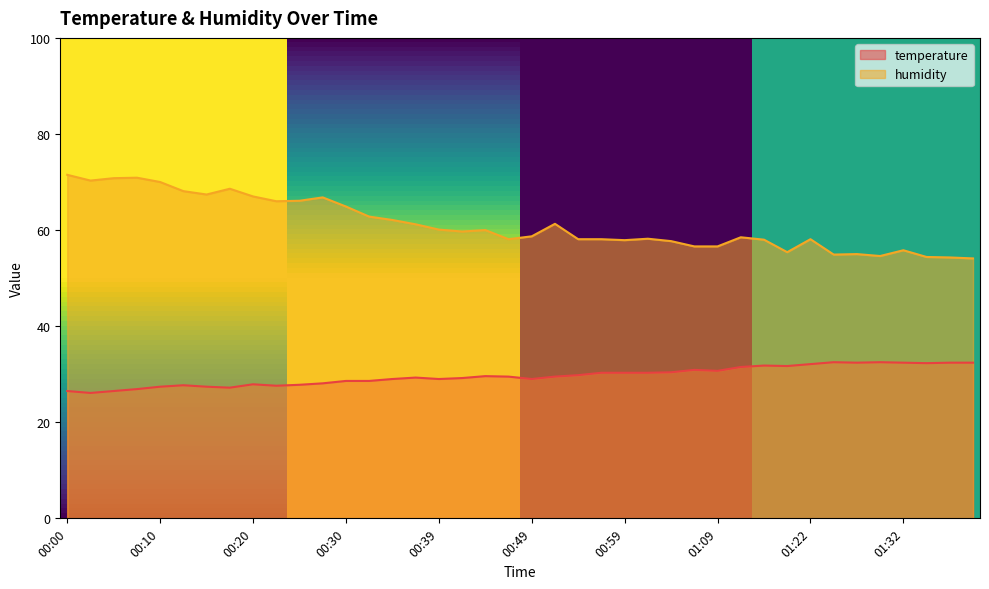

Reading right to left, list all the values displayed in this chart.

temperature: 01:40=32.4	01:37=32.4	01:35=32.3	01:32=32.4	01:30=32.5	01:27=32.4	01:25=32.5	01:22=32.1	01:20=31.7	01:17=31.8	01:12=31.5	01:09=30.7	01:07=30.9	01:04=30.4	01:02=30.3	00:59=30.3	00:57=30.3	00:54=29.8	00:52=29.5	00:49=29.0	00:47=29.5	00:44=29.6	00:42=29.2	00:39=29.0	00:37=29.3	00:35=29.0	00:32=28.6	00:30=28.6	00:27=28.1	00:25=27.8	00:22=27.6	00:20=27.9	00:17=27.2	00:15=27.4	00:12=27.7	00:10=27.4	00:07=26.9	00:05=26.5	00:03=26.1	00:00=26.5
humidity: 01:40=54.1	01:37=54.3	01:35=54.4	01:32=55.8	01:30=54.6	01:27=55.0	01:25=54.9	01:22=58.1	01:20=55.4	01:17=58.0	01:12=58.5	01:09=56.6	01:07=56.6	01:04=57.7	01:02=58.2	00:59=57.9	00:57=58.1	00:54=58.1	00:52=61.3	00:49=58.7	00:47=58.1	00:44=60.0	00:42=59.7	00:39=60.1	00:37=61.2	00:35=62.1	00:32=62.8	00:30=64.9	00:27=66.8	00:25=66.1	00:22=66.0	00:20=67.0	00:17=68.6	00:15=67.4	00:12=68.1	00:10=70.0	00:07=70.9	00:05=70.8	00:03=70.3	00:00=71.5